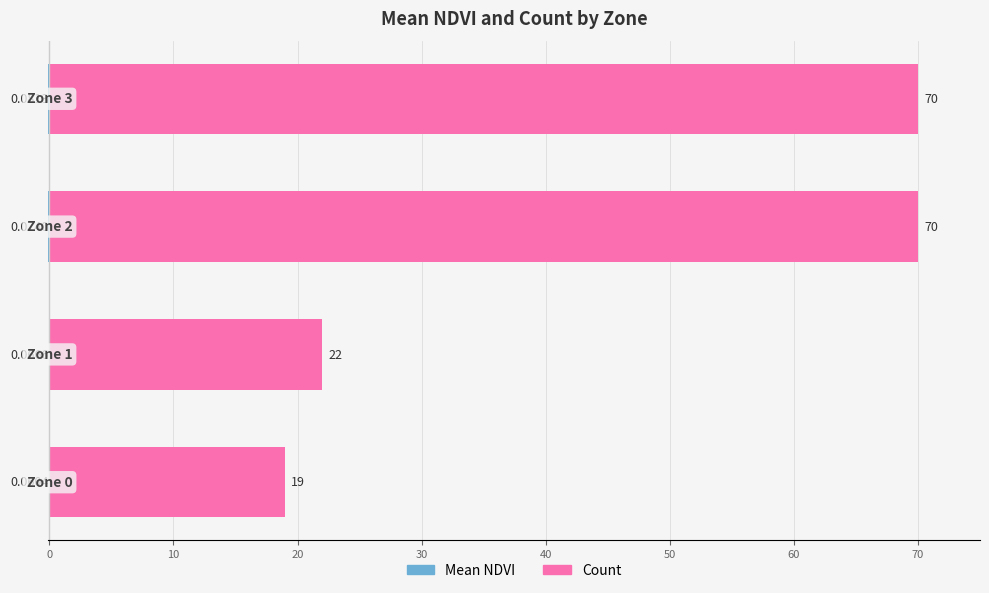

Rank the series at 0 from highest to lowest value.

Count, Mean NDVI